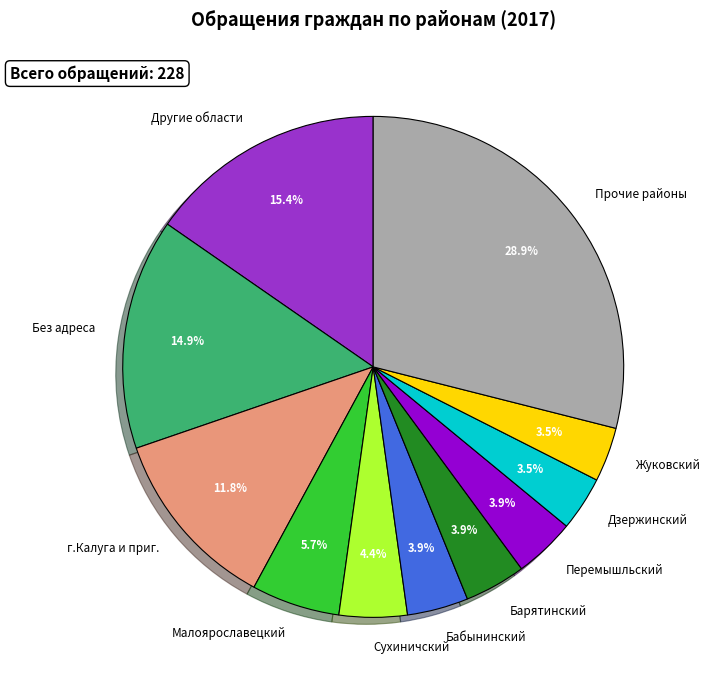

What is the total percentage of Дзержинский and Без адреса?

18.4%